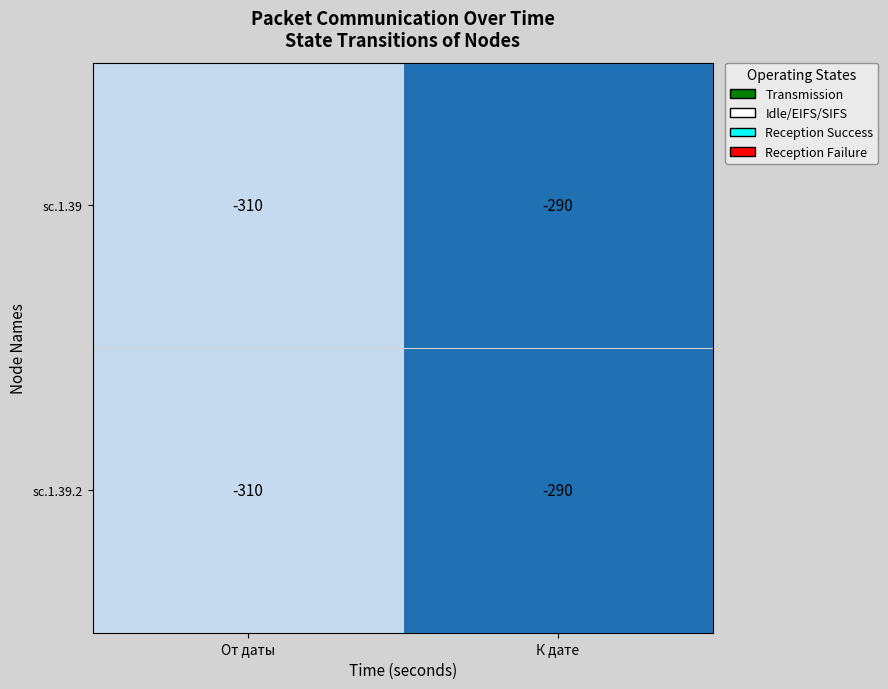

What is the difference between the sc.1.39.2 values at От даты and К дате?

20